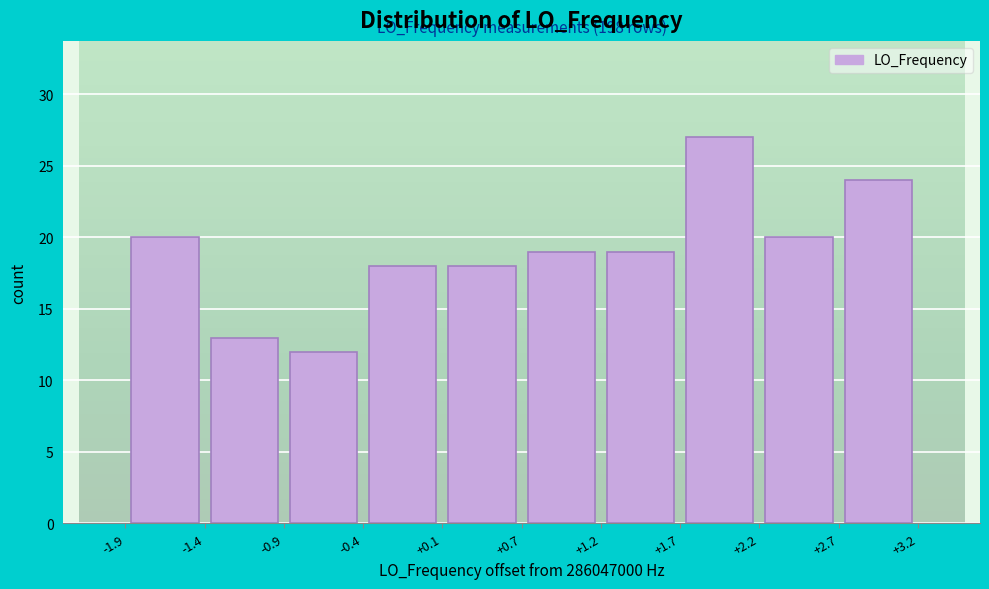

Over which range of the x-axis is the bar tallest?

+1.7 to +2.2